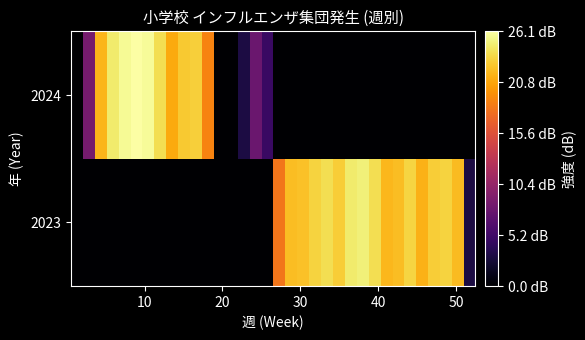

Count the number of categories in the chart.

34